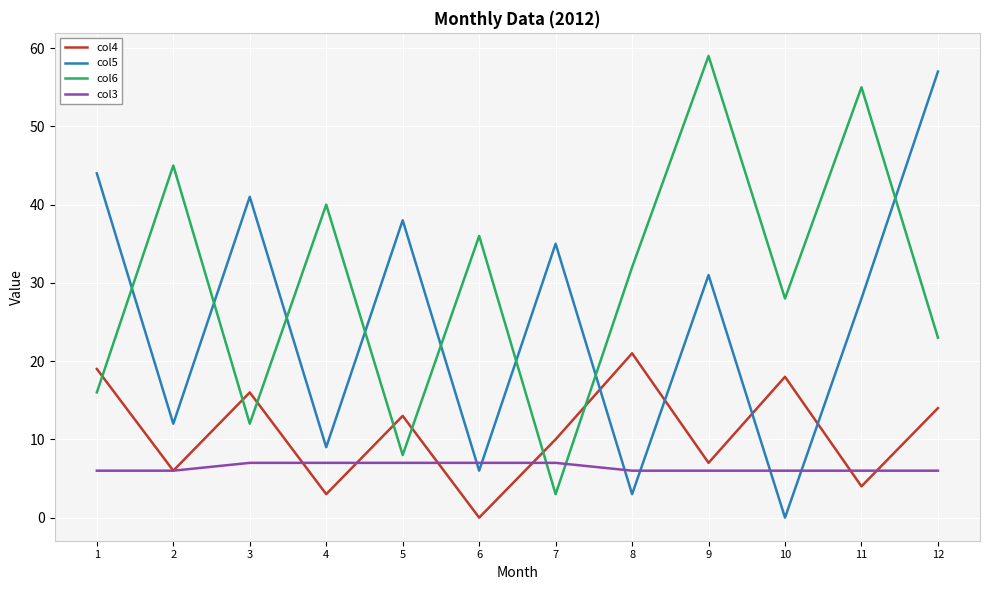

True or false: col5 has a value of 31 at 9.

True